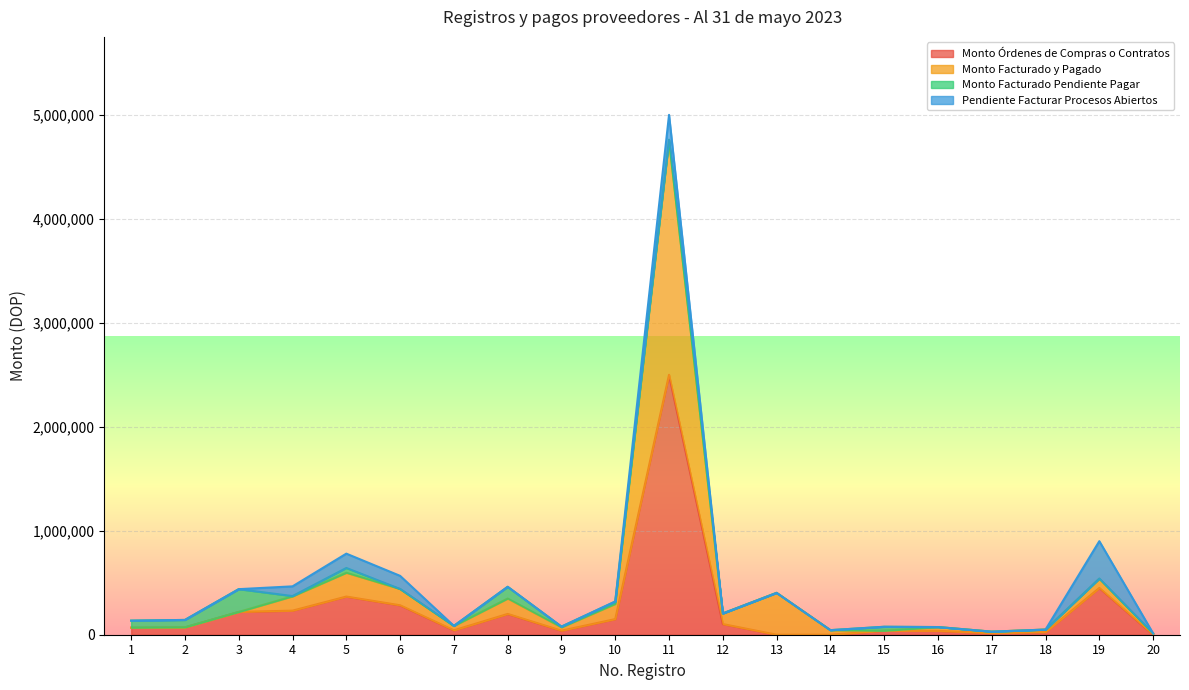

What are all the series names shown in the legend?

Monto Órdenes de Compras o Contratos, Monto Facturado y Pagado, Monto Facturado Pendiente Pagar, Pendiente Facturar Procesos Abiertos